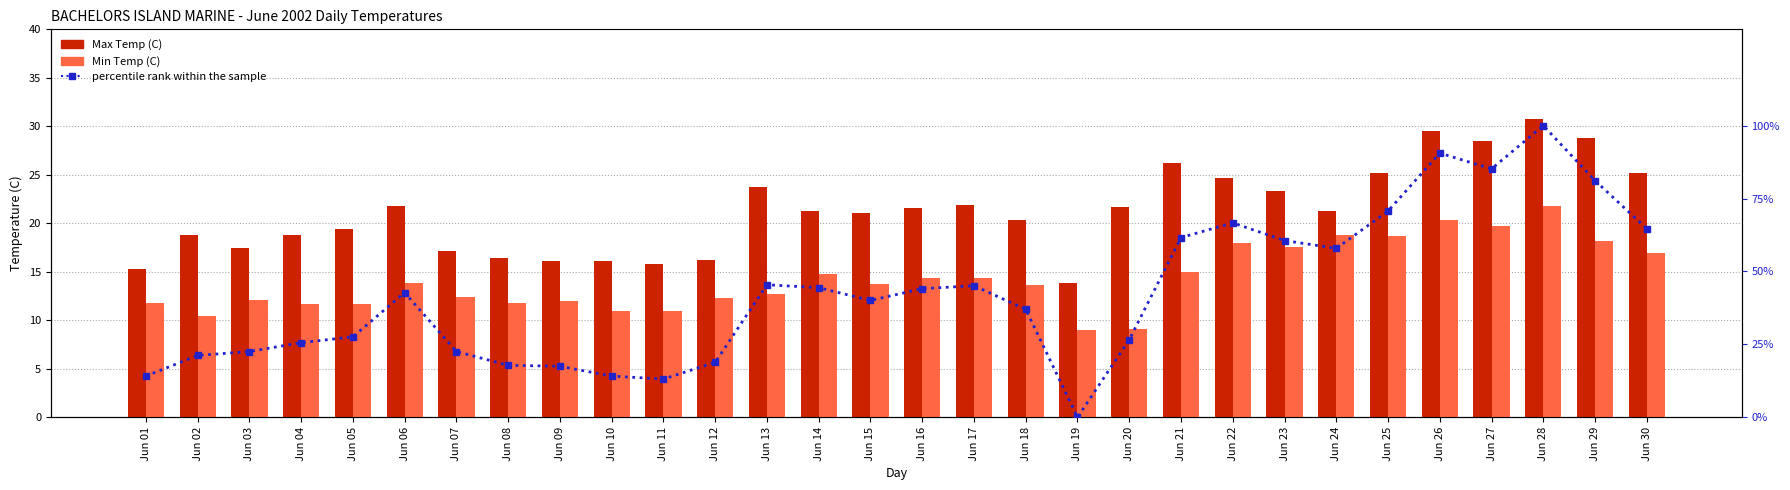

Rank the categories by Min Temp (C) value from lowest to highest.

Jun 19, Jun 20, Jun 02, Jun 10, Jun 11, Jun 04, Jun 05, Jun 01, Jun 08, Jun 09, Jun 03, Jun 12, Jun 07, Jun 13, Jun 18, Jun 15, Jun 06, Jun 16, Jun 17, Jun 14, Jun 21, Jun 30, Jun 23, Jun 22, Jun 29, Jun 25, Jun 24, Jun 27, Jun 26, Jun 28